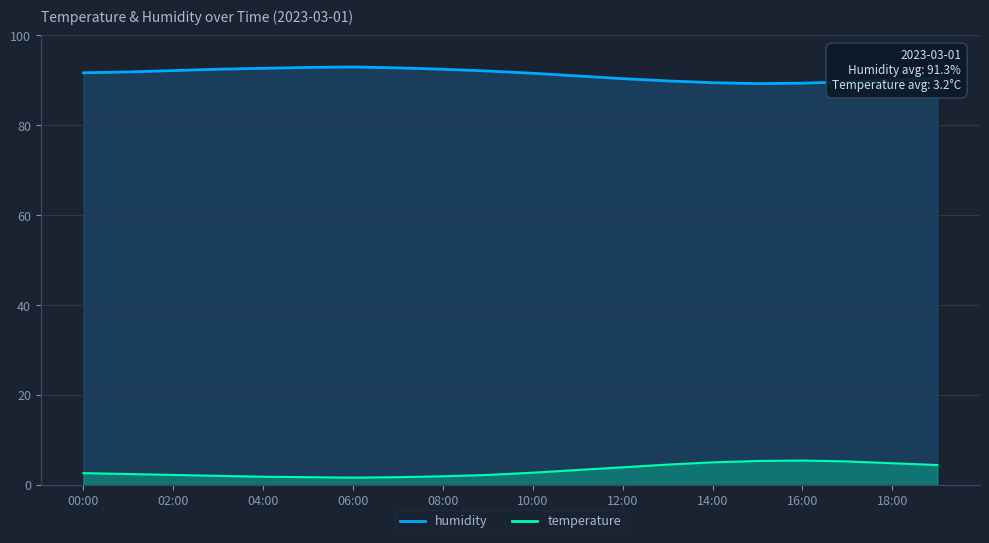

At 15:00, list the series in order from smallest to largest.

temperature, humidity